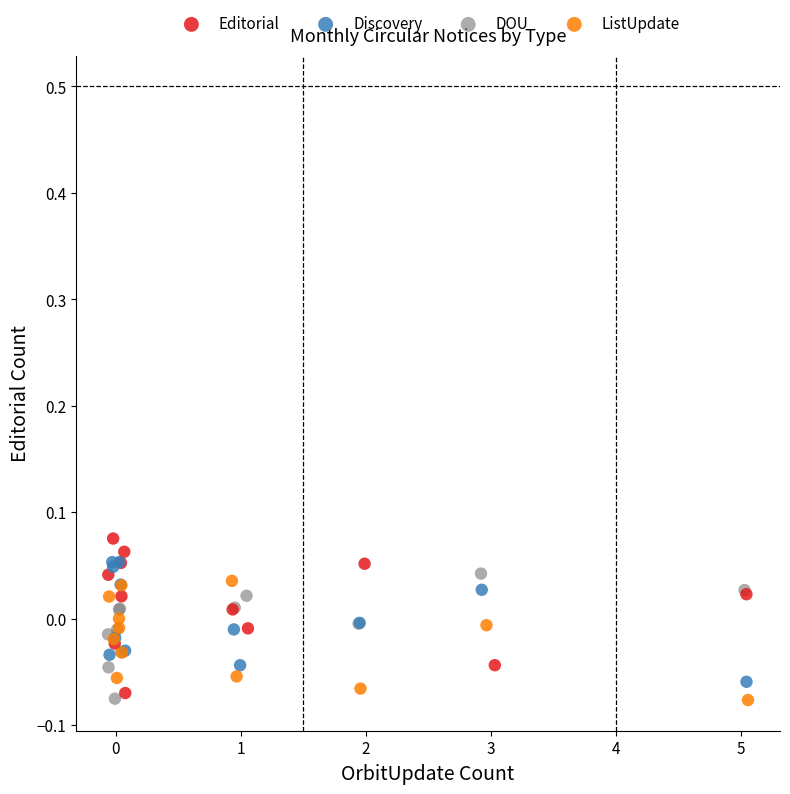

Which series reaches the maximum Y coordinate?

Editorial